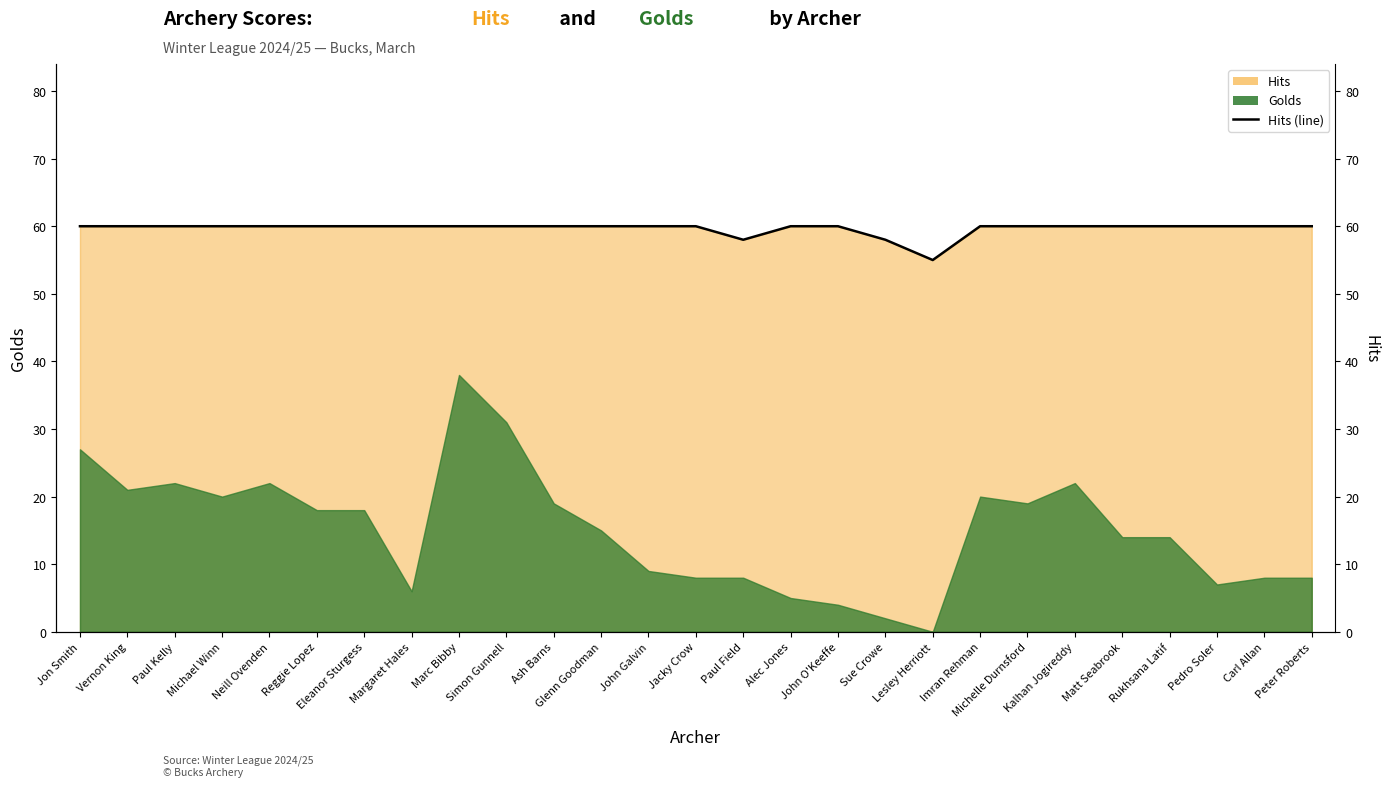

What position from the right is Kalhan Jogireddy?

6